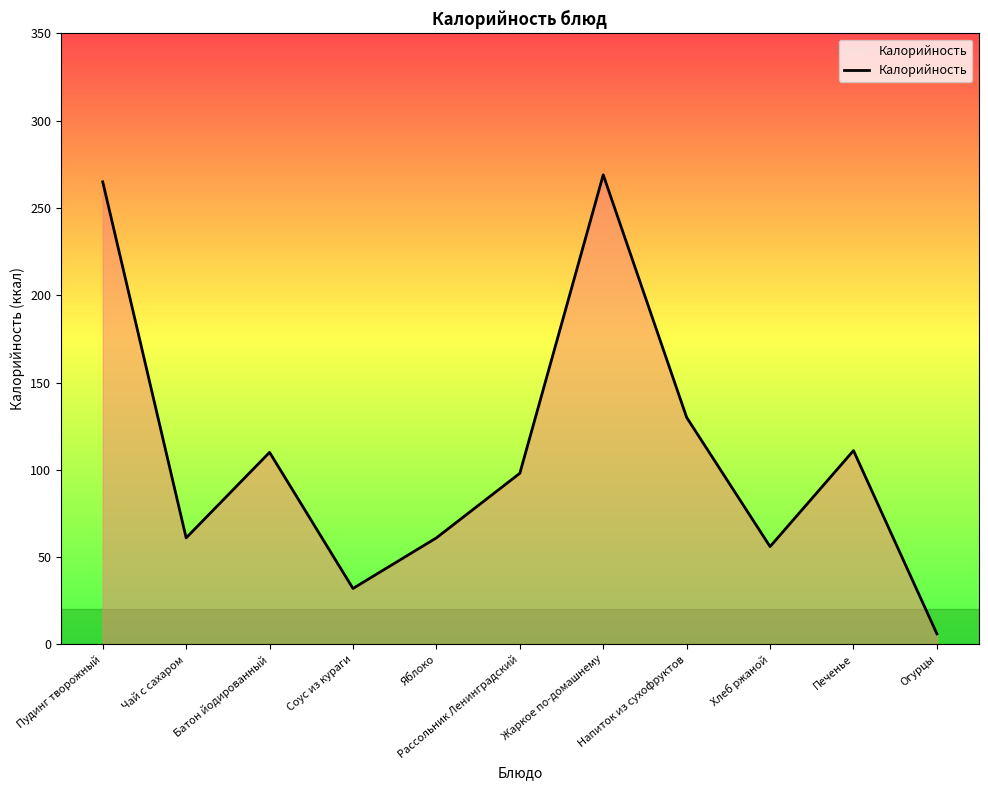

How many lines are shown in the chart?

1